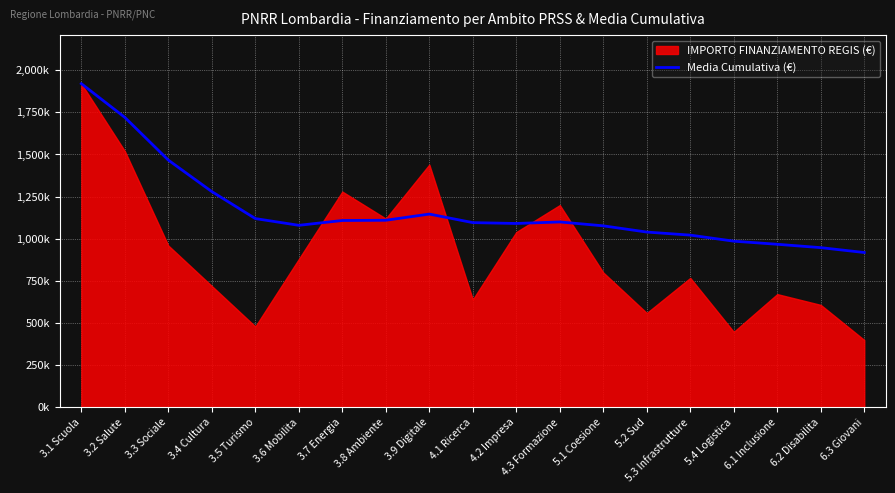

Where does the data first go above 1096000?

3.1 Scuola